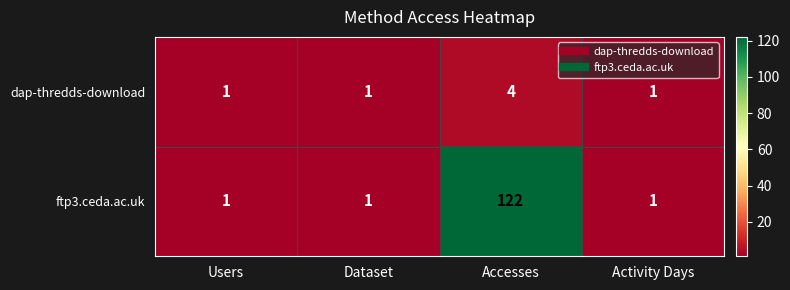

At which category does the chart reach its peak across all series?

Accesses